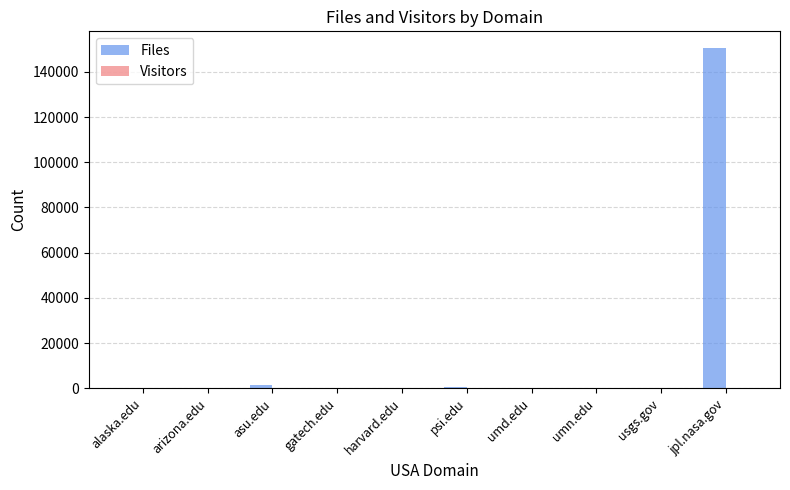

Which series has the largest total across all categories?

Files